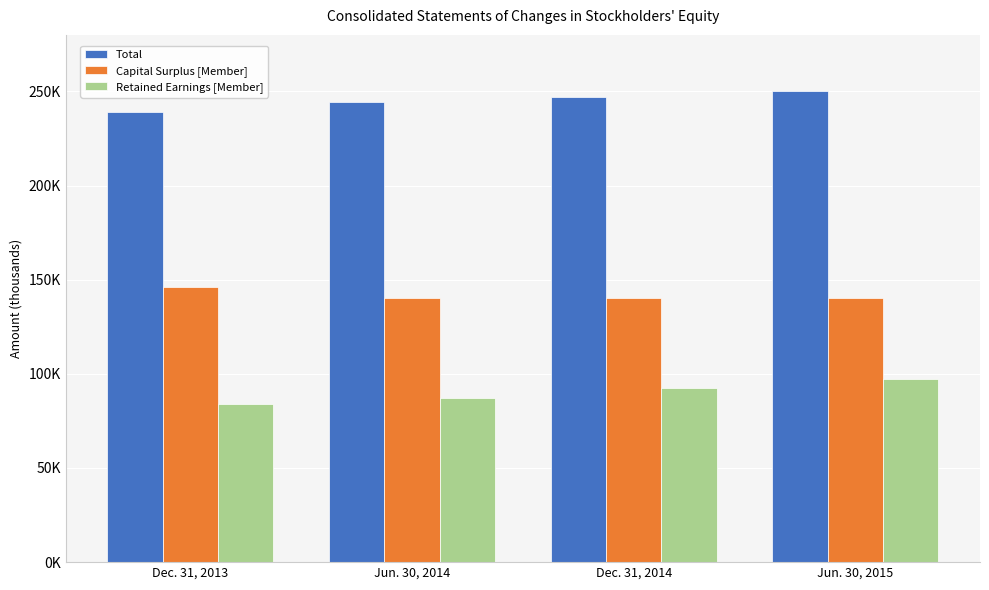

What is the total value across all series at Dec. 31, 2014?

479290